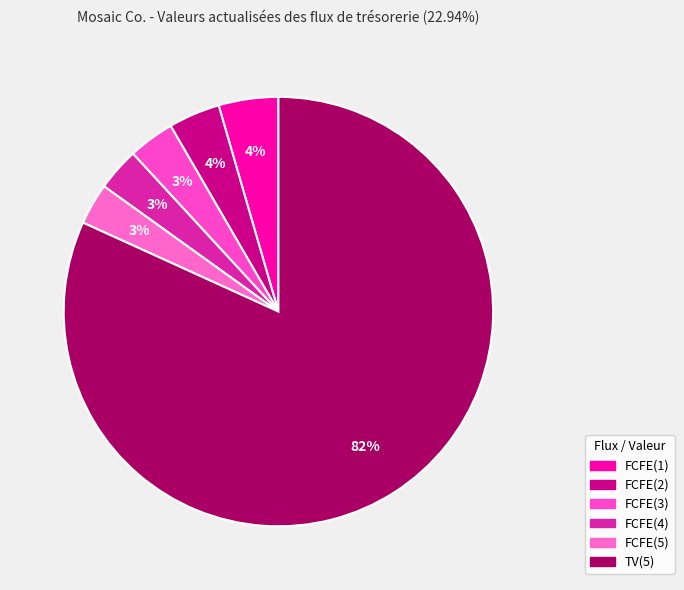

Rank the categories by value from highest to lowest.

TV(5), FCFE(1), FCFE(2), FCFE(3), FCFE(4), FCFE(5)